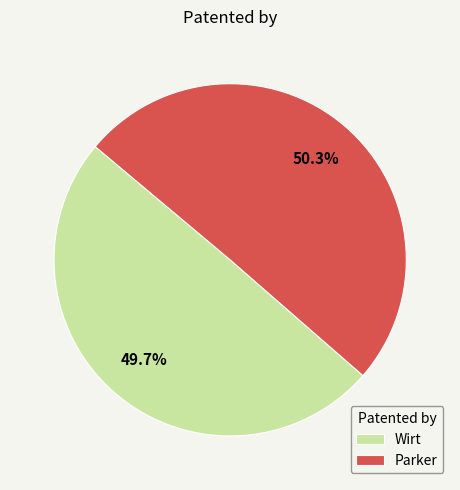

Which category accounts for the majority?

Parker